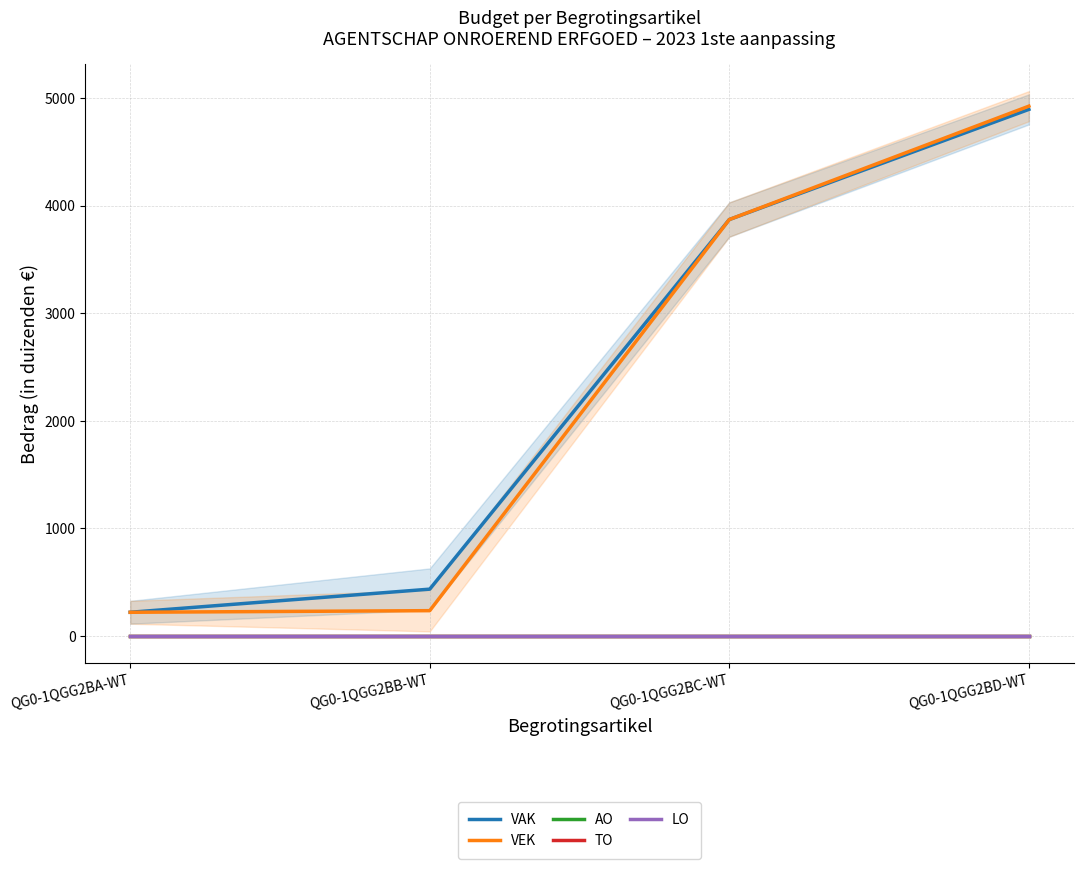

Does the chart have visible grid lines?

Yes